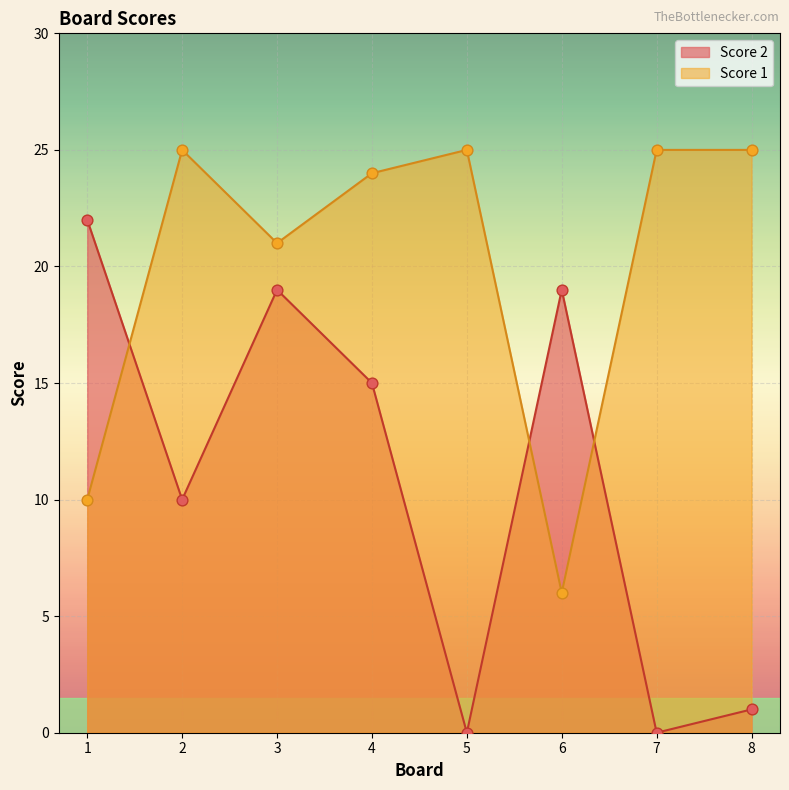

Which series has the largest total across all categories?

Score 1